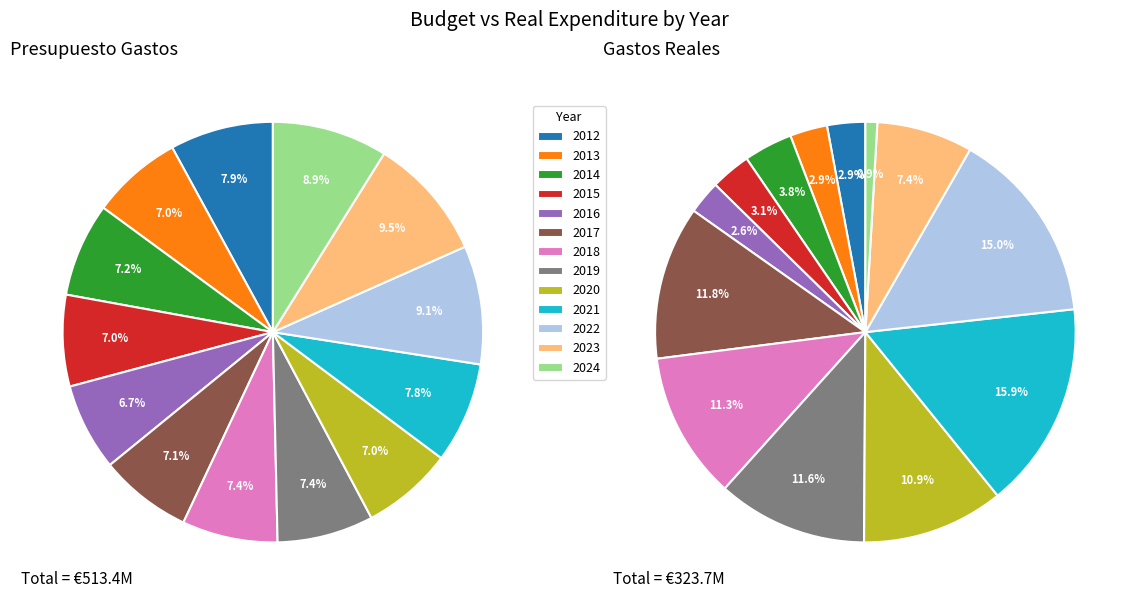

Does 2014 account for over 50% of the chart?

No